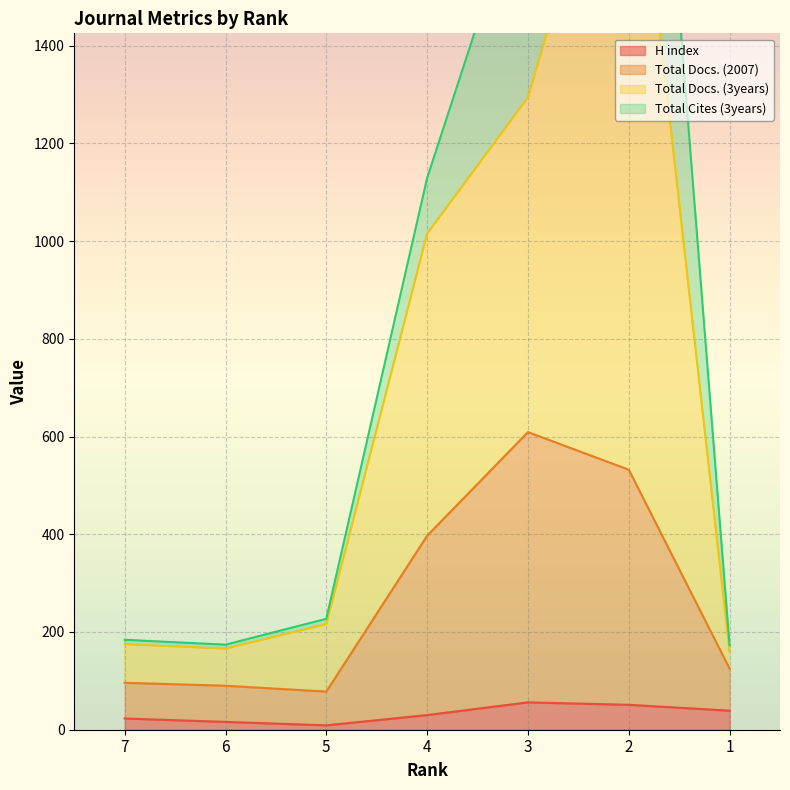

What is the highest value of the H index series?

56